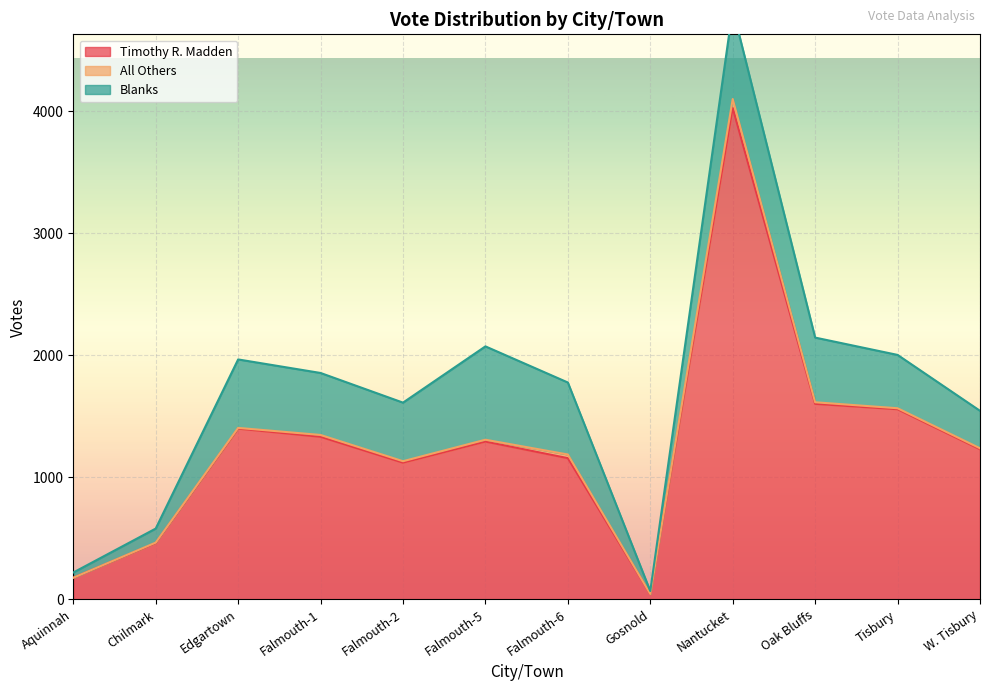

At which category is the sum across all series the highest?

Nantucket